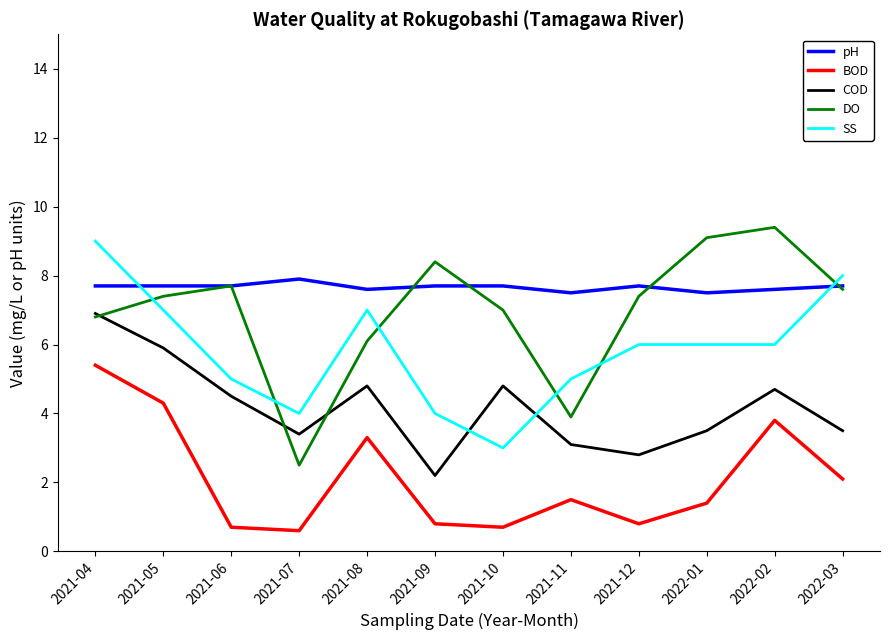

What are all the series names shown in the legend?

pH, BOD, COD, DO, SS